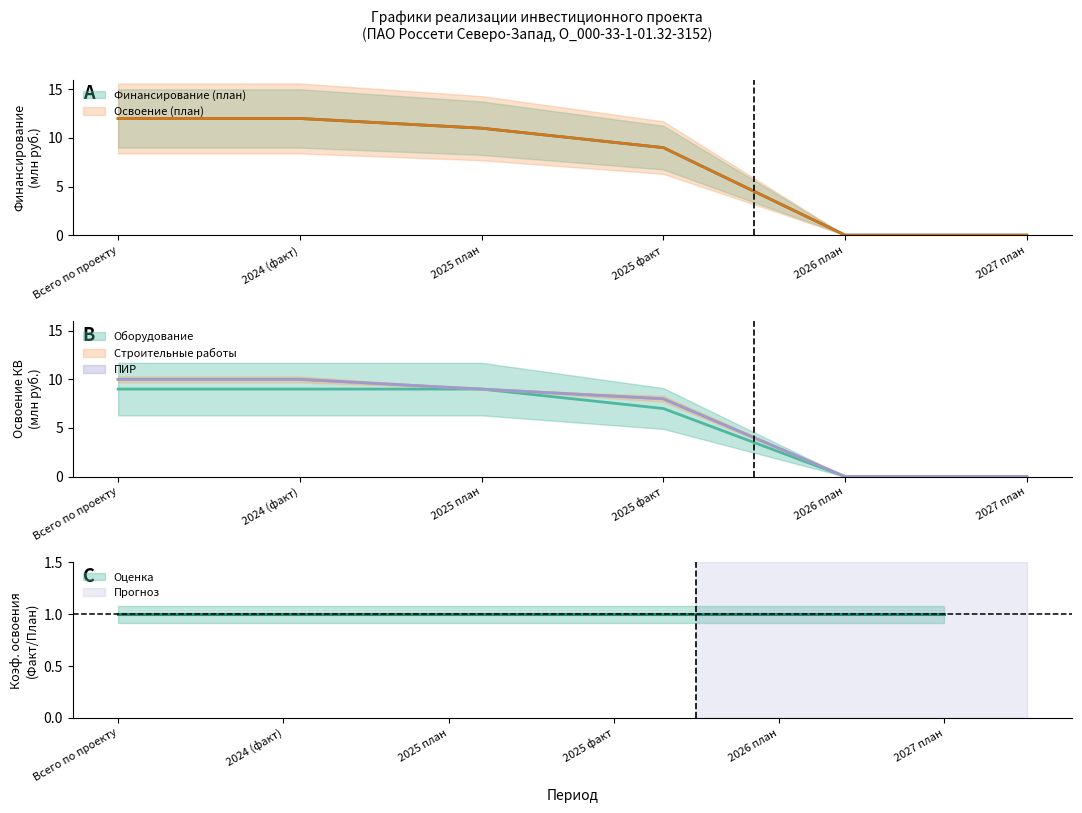

How many lines are shown in the chart?

3